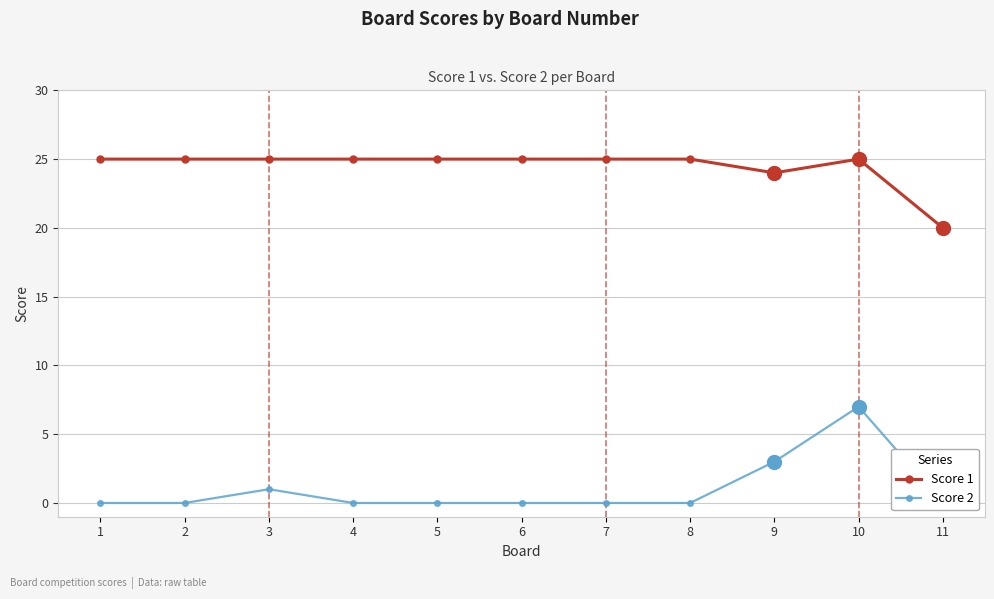

Between 7 and 8, which is larger?

7